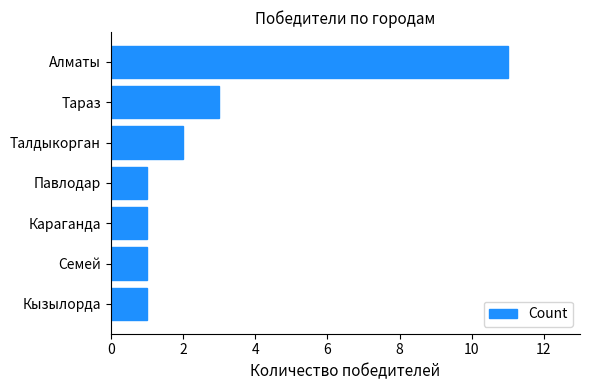

How many series are shown in this chart?

1